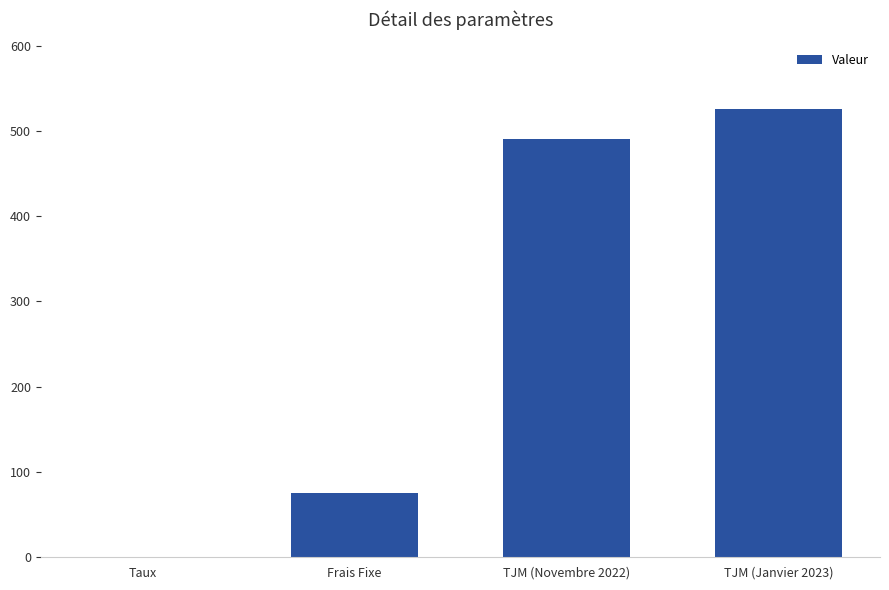

At which label is the value closest to 262?

Frais Fixe